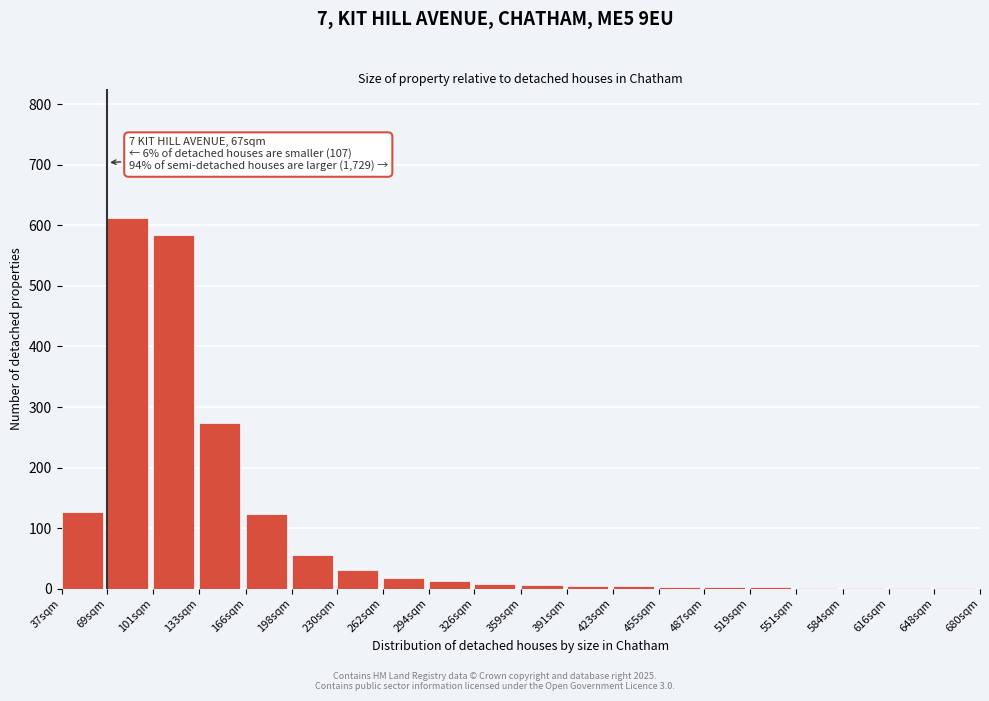

What is the approximate value at 230sqm?

30